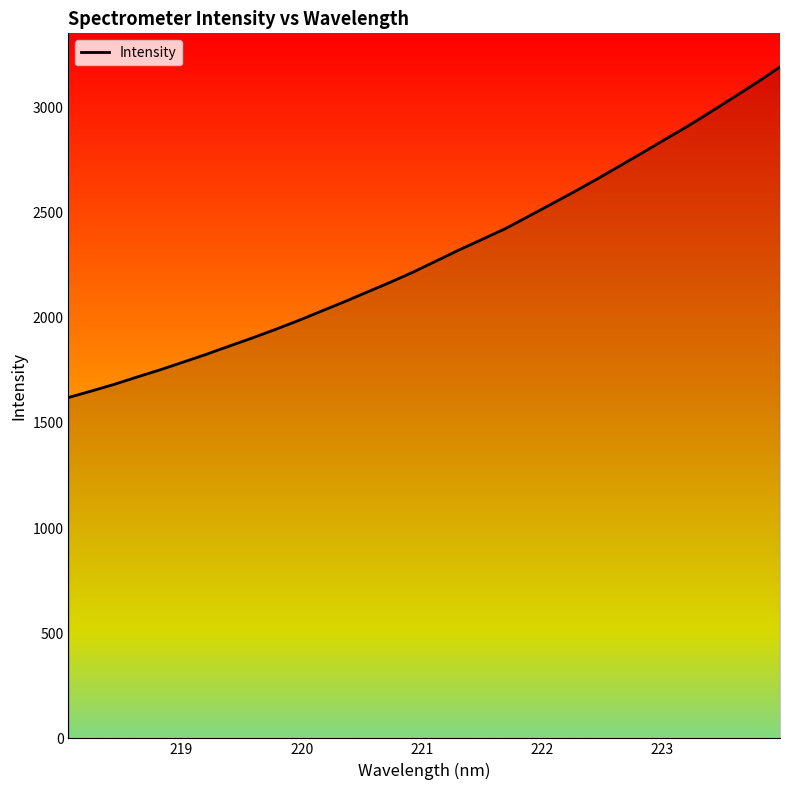

What is the greatest value displayed?

3193.5